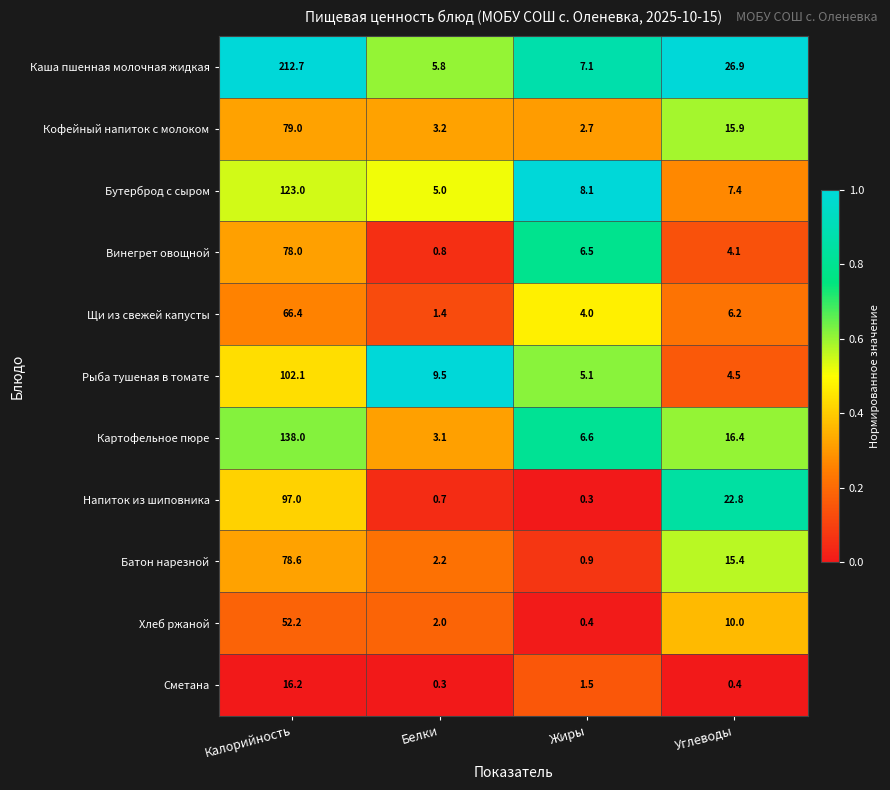

What value does the Картофельное пюре series have at Калорийность?

138.0